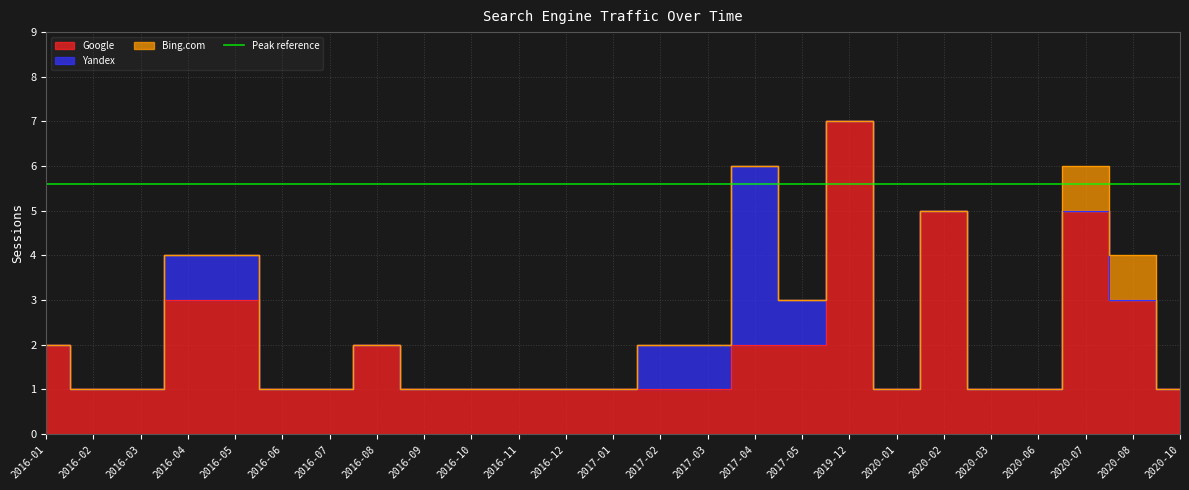

The value of Bing.com at 2016-05 is -1. True or false?

False